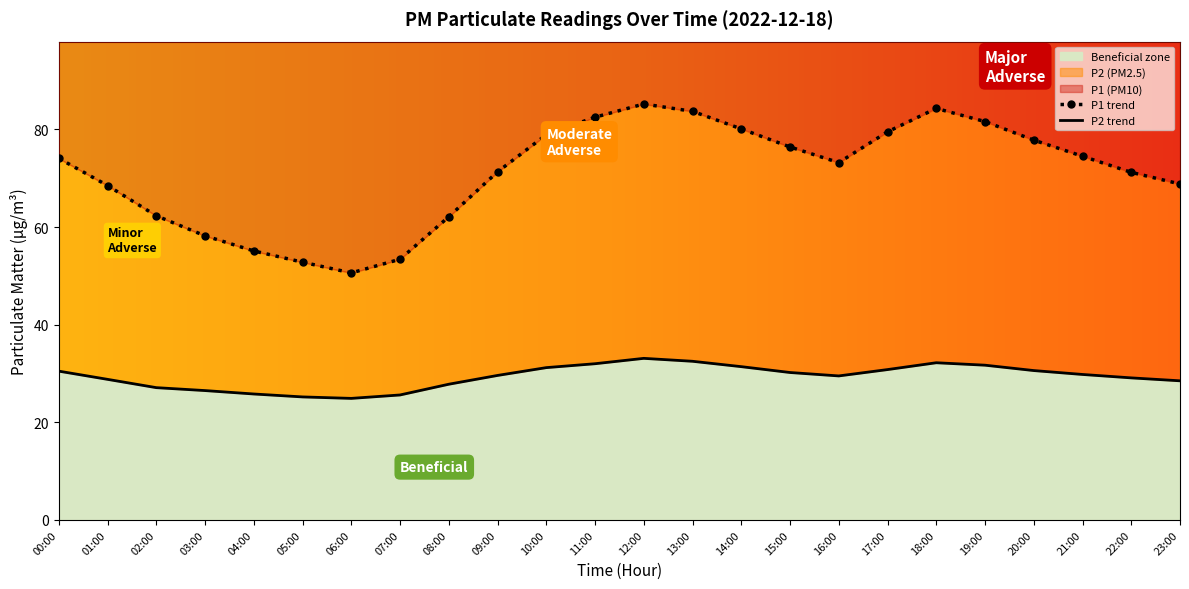

Reading left to right, what are all the values shown in this chart?

P1: 00:00=74.1	01:00=68.5	02:00=62.3	03:00=58.2	04:00=55.1	05:00=52.8	06:00=50.6	07:00=53.4	08:00=62.1	09:00=71.3	10:00=78.9	11:00=82.5	12:00=85.2	13:00=83.7	14:00=80.1	15:00=76.4	16:00=73.2	17:00=79.5	18:00=84.3	19:00=81.6	20:00=77.8	21:00=74.5	22:00=71.2	23:00=68.8
P2: 00:00=30.5	01:00=28.8	02:00=27.1	03:00=26.5	04:00=25.8	05:00=25.2	06:00=24.9	07:00=25.6	08:00=27.8	09:00=29.6	10:00=31.2	11:00=32.0	12:00=33.1	13:00=32.5	14:00=31.4	15:00=30.2	16:00=29.5	17:00=30.8	18:00=32.2	19:00=31.7	20:00=30.6	21:00=29.8	22:00=29.1	23:00=28.5